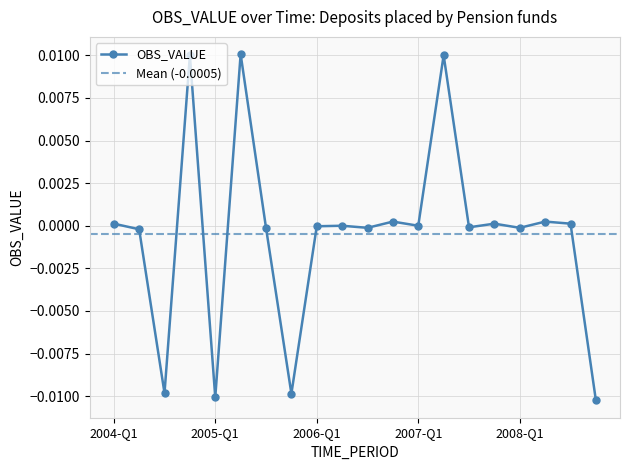

How many values are below zero?

10